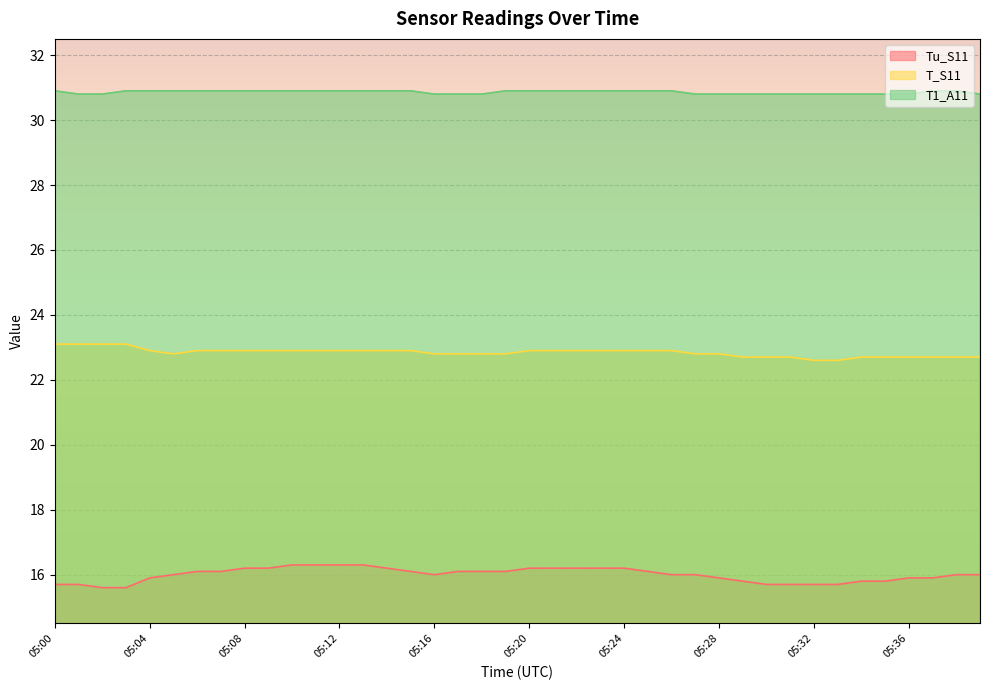

Is the value of Tu_S11 at 05:15 greater than the value of T1_A11 at 05:06?

No